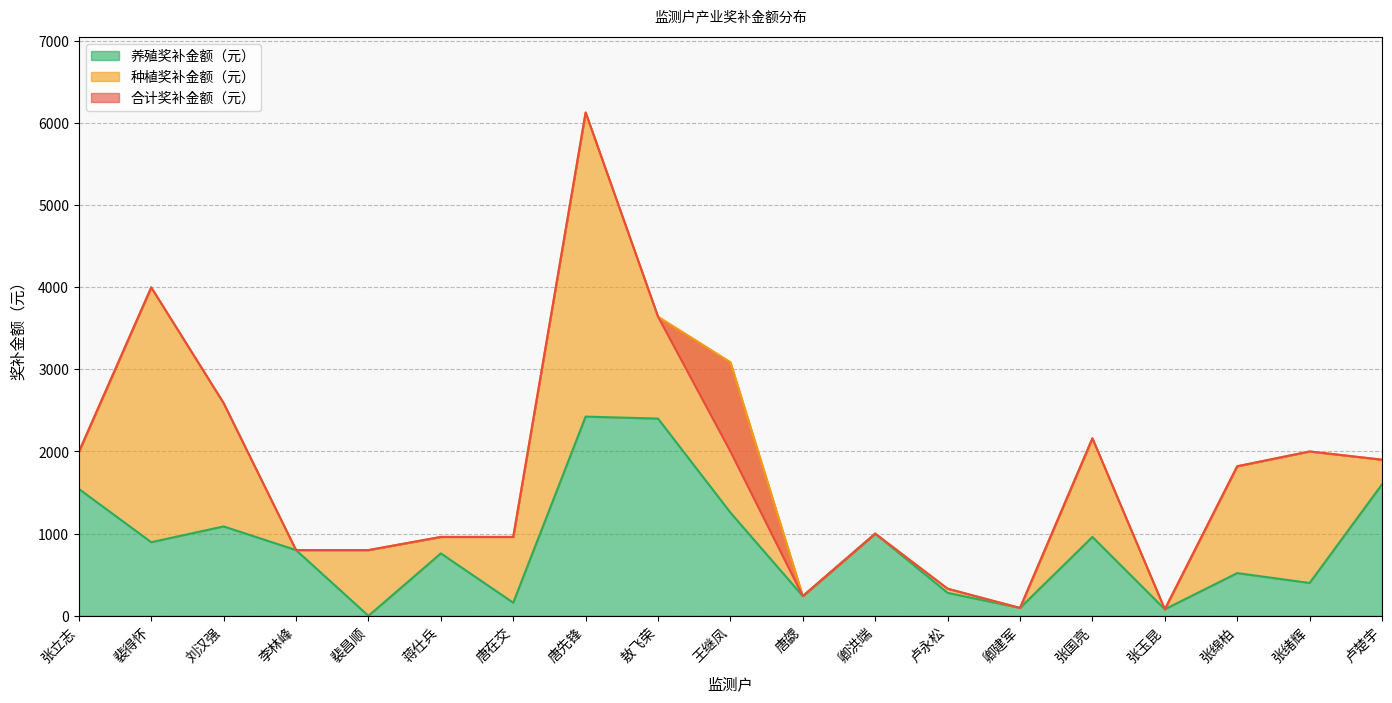

The 养殖奖补金额（元） series shows 280 at 卢永松. True or false?

True